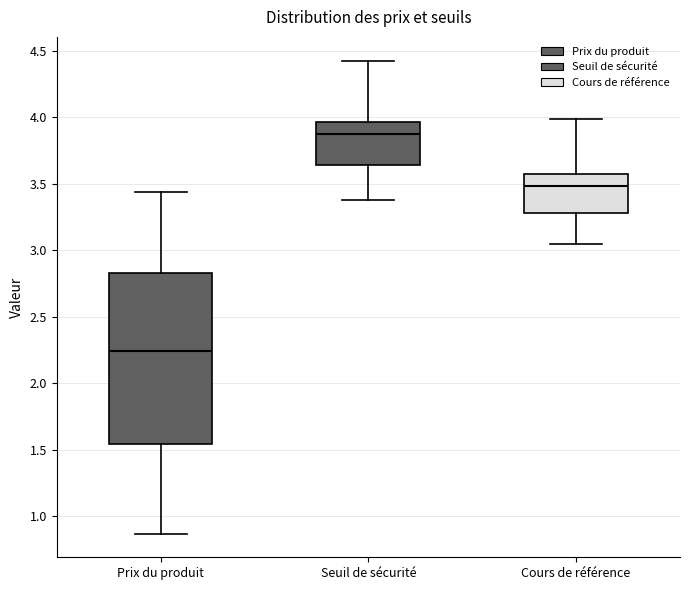

Reading left to right, transcribe this box plot: for each box, give where its median line is, the range the box spans, and where its two whiskers end, as read against the y-axis. The values are not printed on the chart, so give them approximately, as read against the axis.

Prix du produit: median 2.25, box 1.55 to 2.85, whiskers 0.85 to 3.45
Seuil de sécurité: median 3.85, box 3.65 to 3.95, whiskers 3.40 to 4.45
Cours de référence: median 3.50, box 3.30 to 3.60, whiskers 3.05 to 4.00